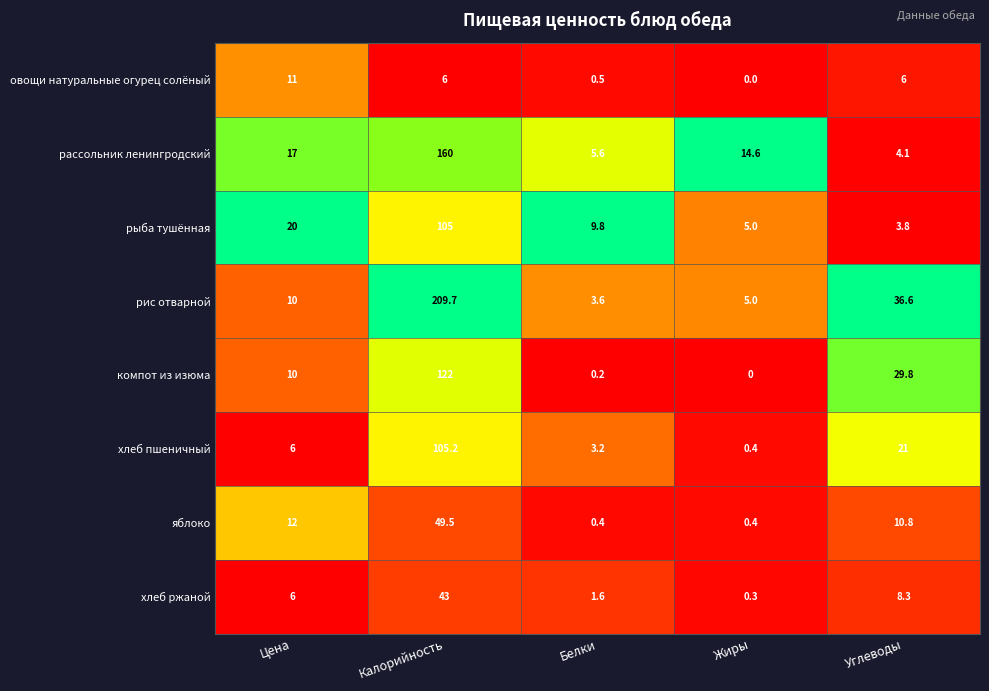

Which category has the lowest value in the рыба тушённая series?

Углеводы